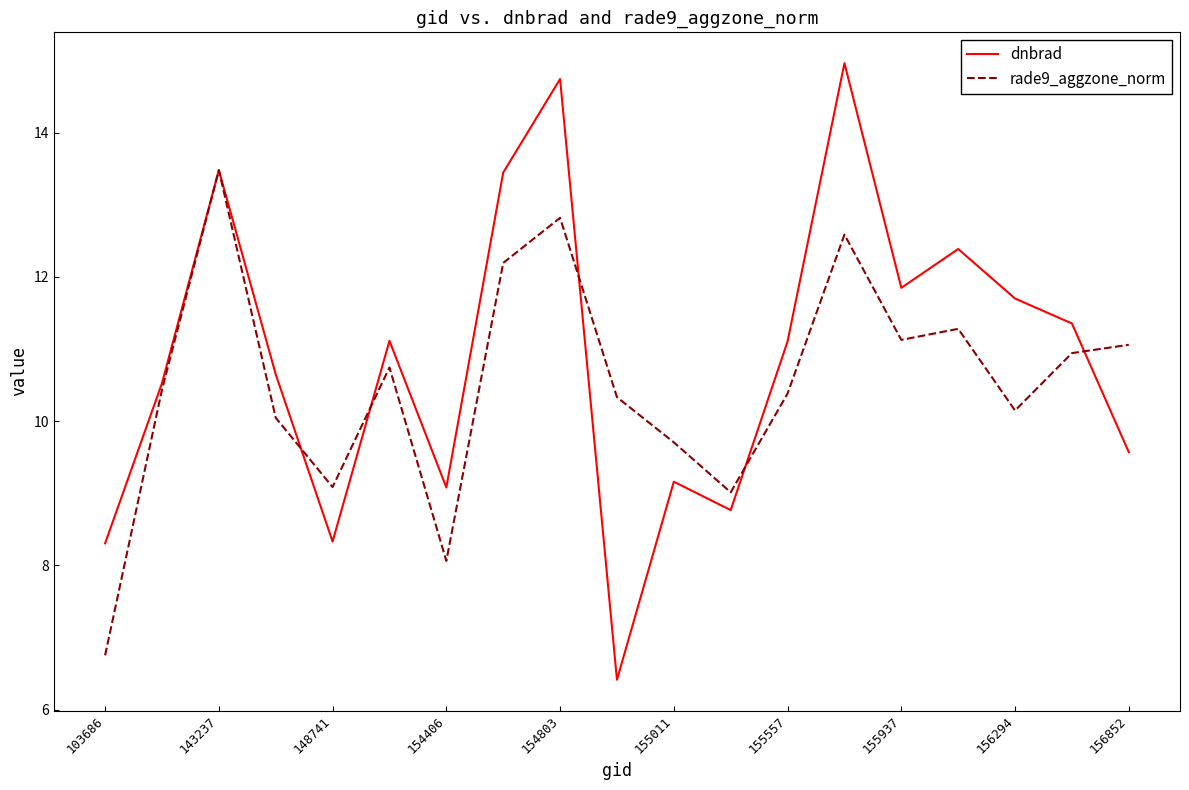

Rank the series by their average value, from highest to lowest.

dnbrad, rade9_aggzone_norm